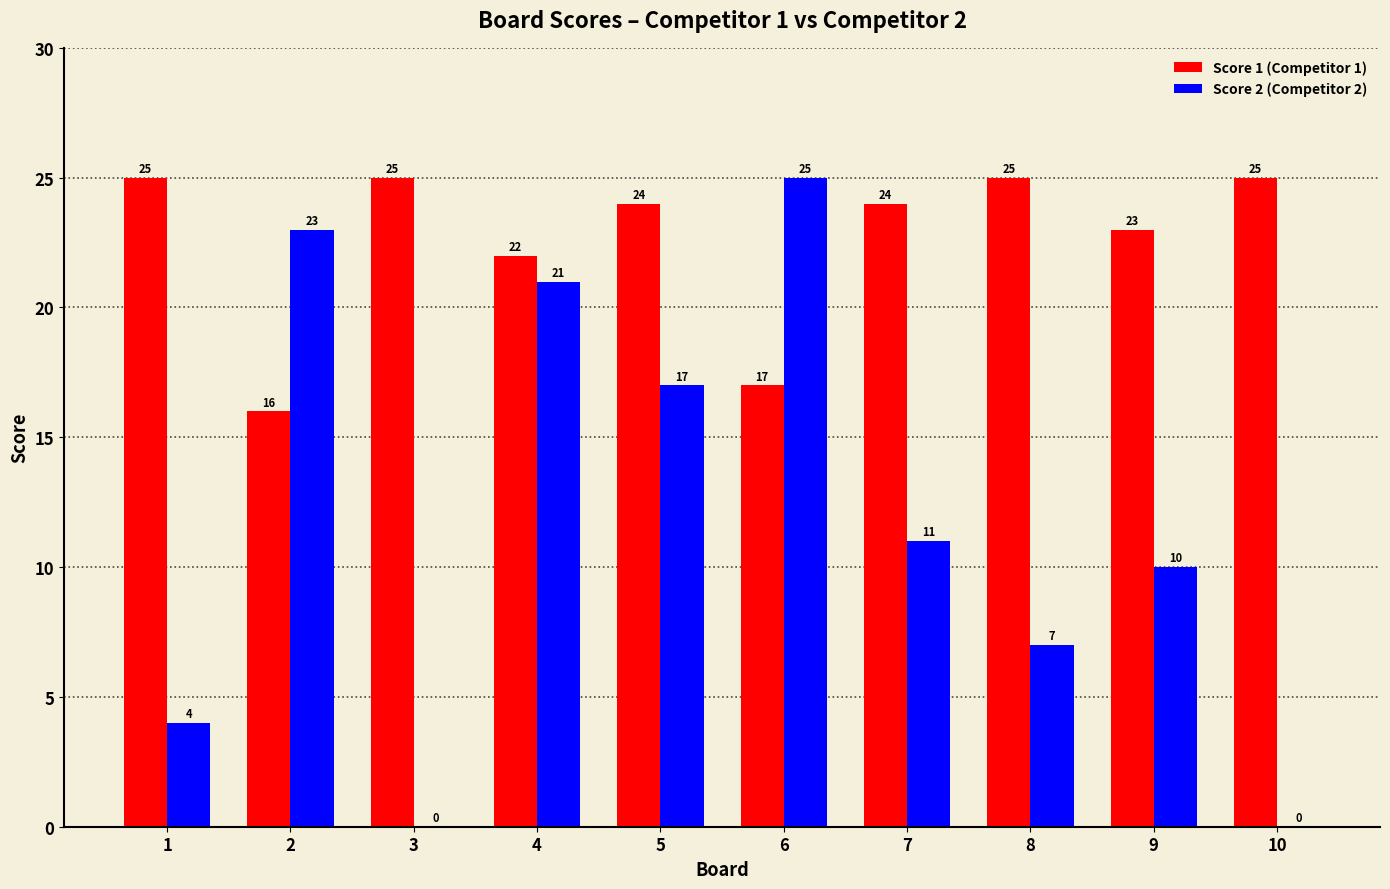

What is the sum of all Score 2 (Competitor 2) values?

118